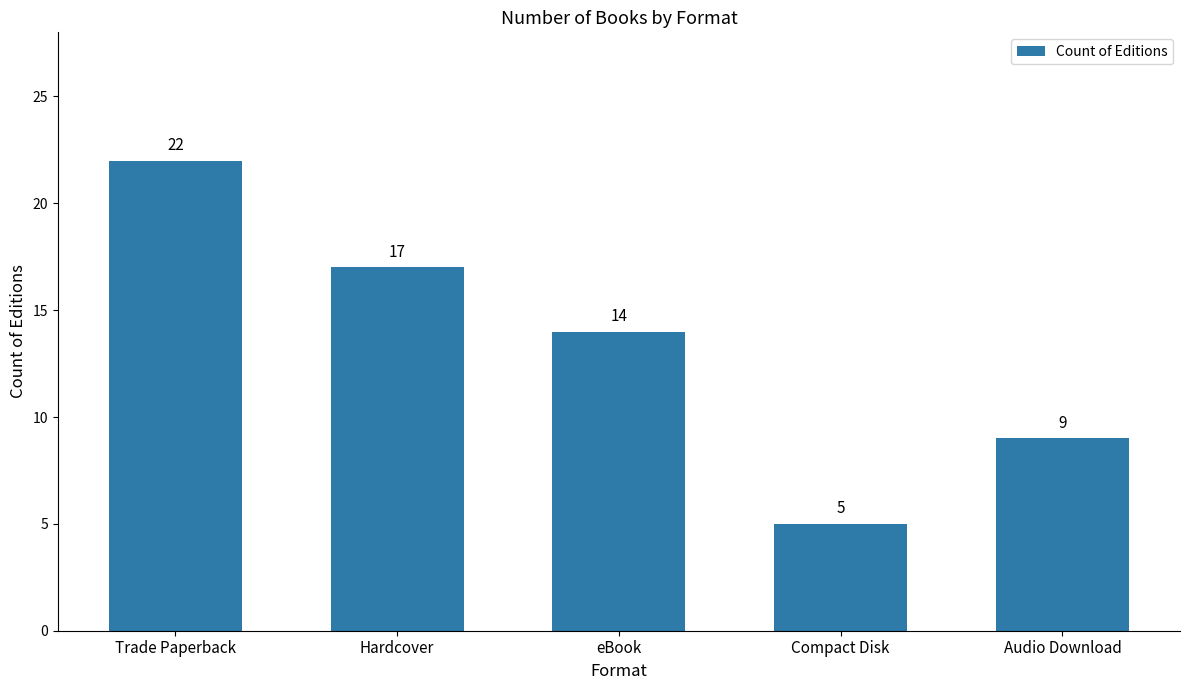

Reading left to right, transcribe all the data shown in this chart.

22	17	14	5	9